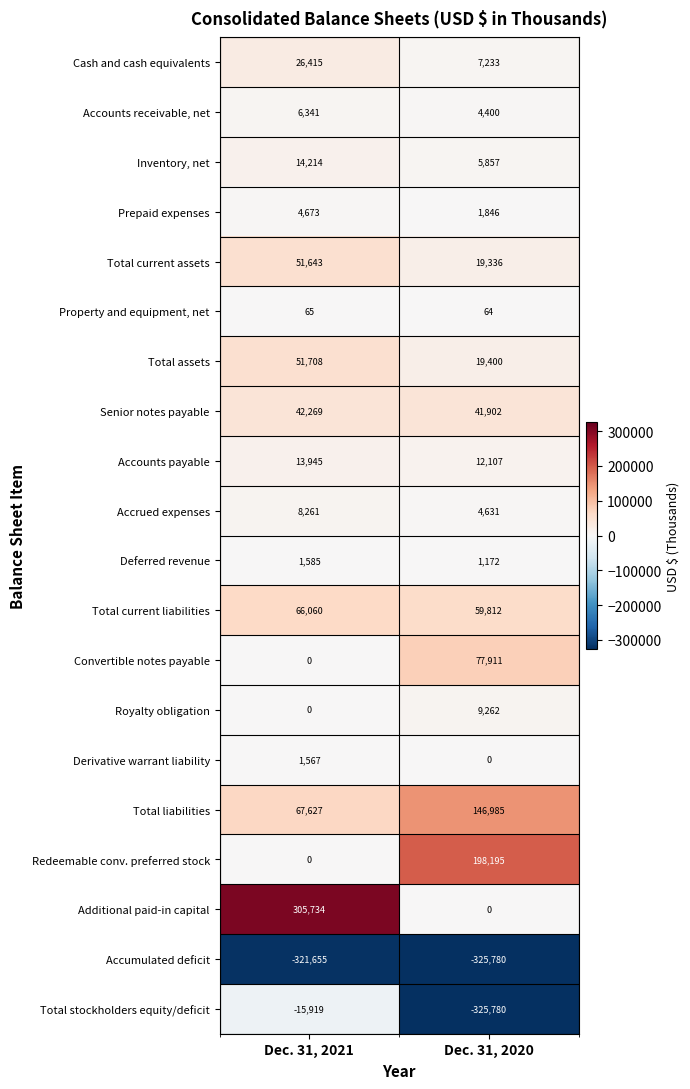

Which series has the largest range (max minus min)?

Total stockholders equity/deficit